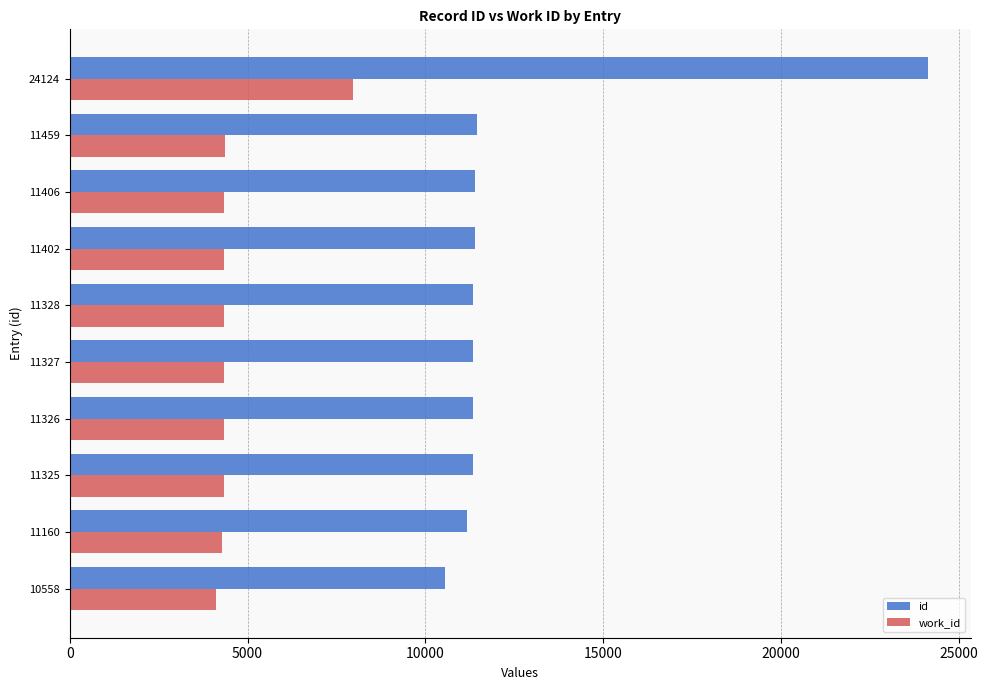

Which series has the largest total across all categories?

id